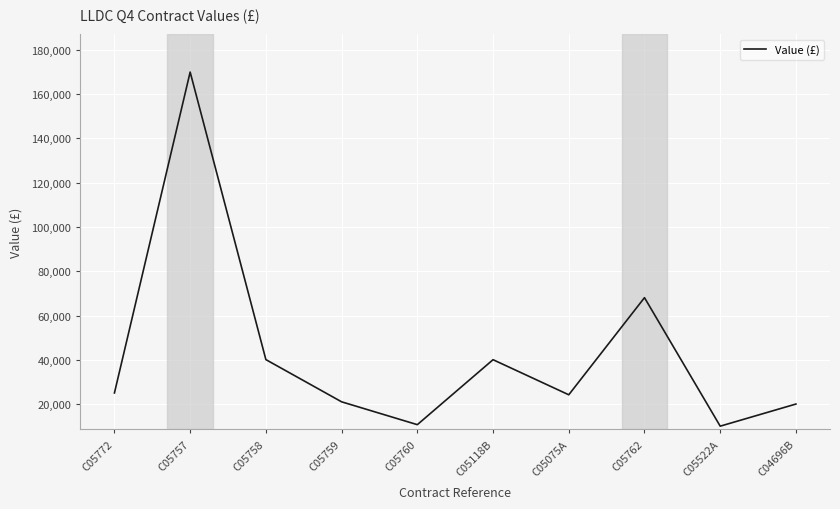

What is the approximate value at C05758?

40072.3